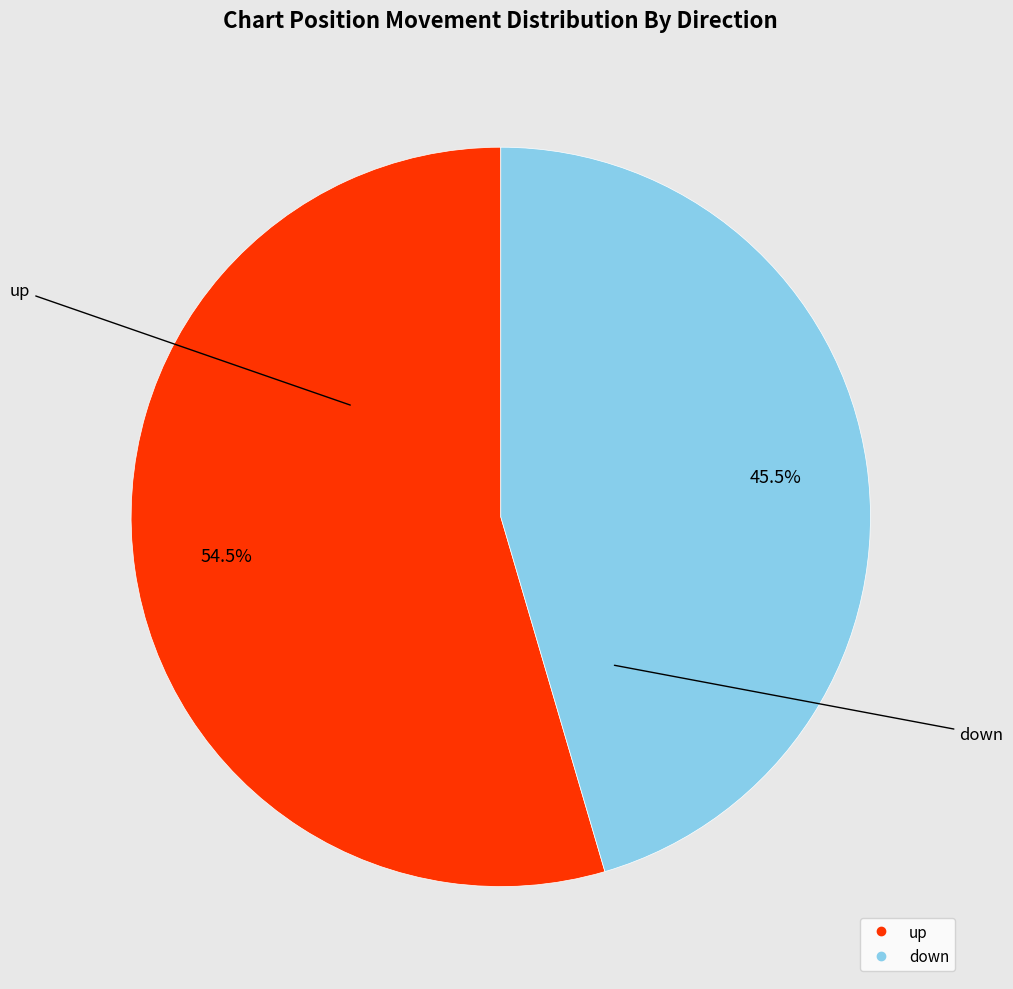

To the nearest percent, what is the combined percentage of up and down?

100%